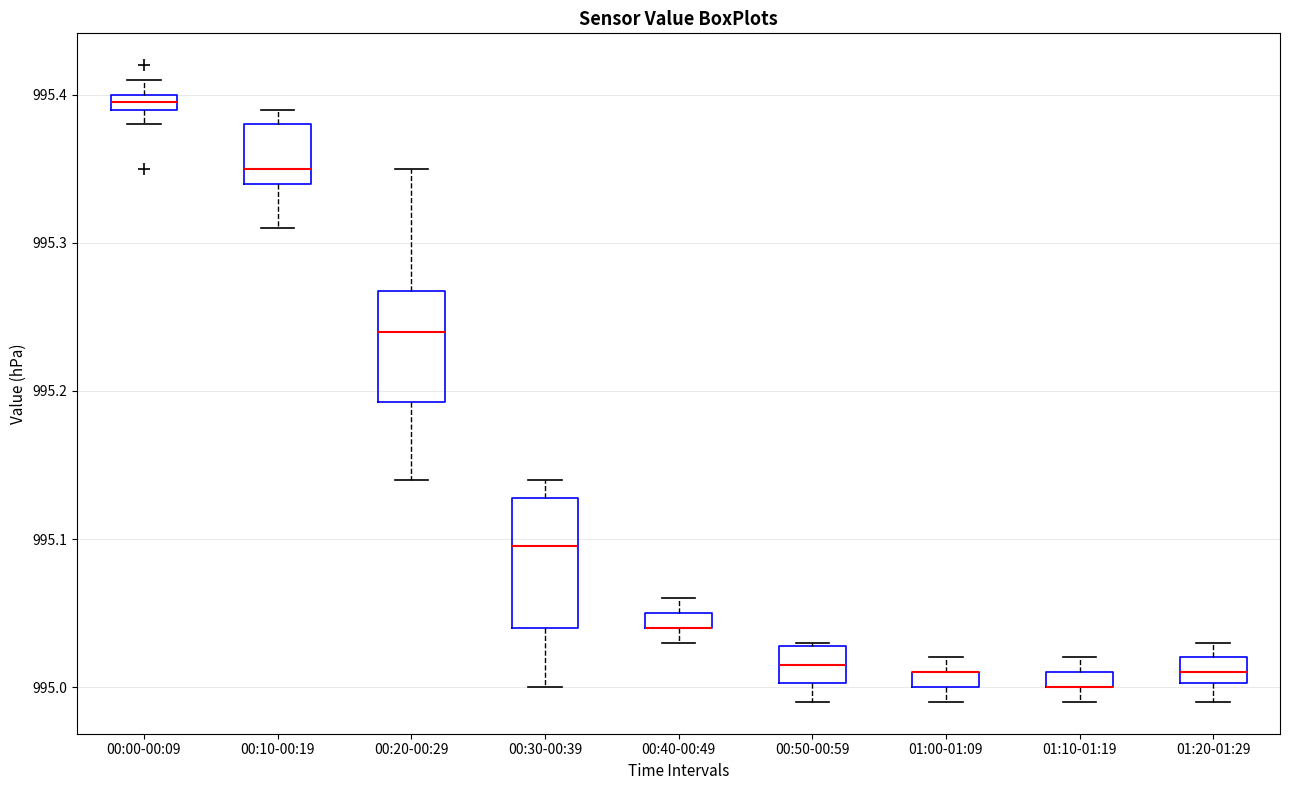

Which box is the tallest, from its lower edge to its upper edge?

00:30-00:39